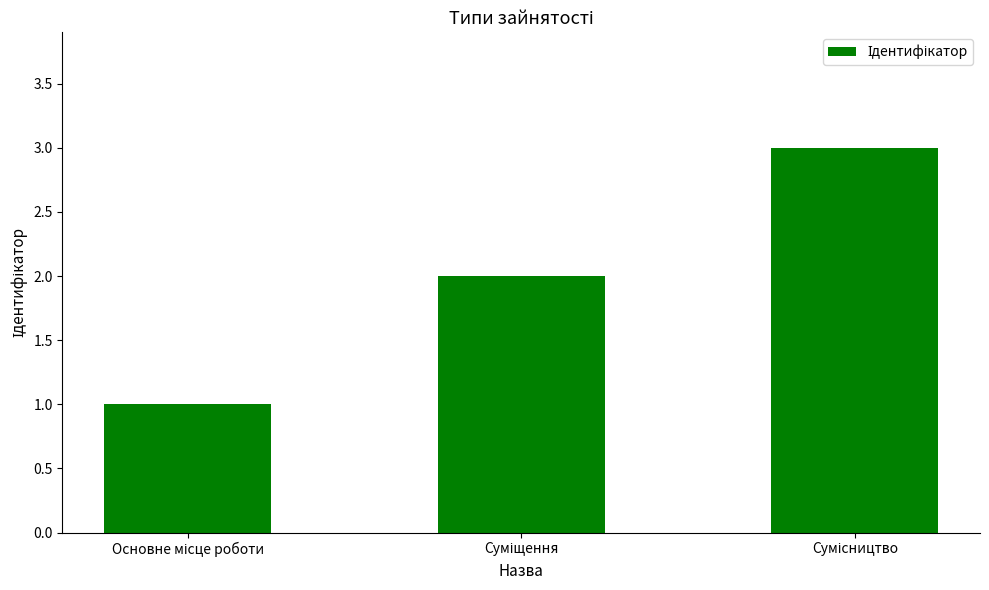

What is the greatest value displayed?

3